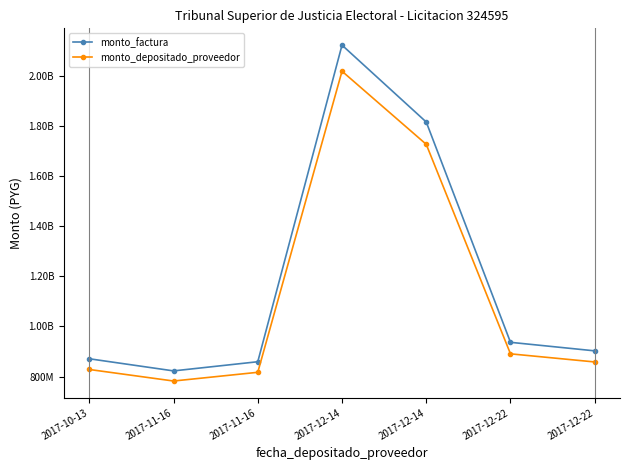

The value of monto_factura at 2017-11-16 is 1164929785. True or false?

False